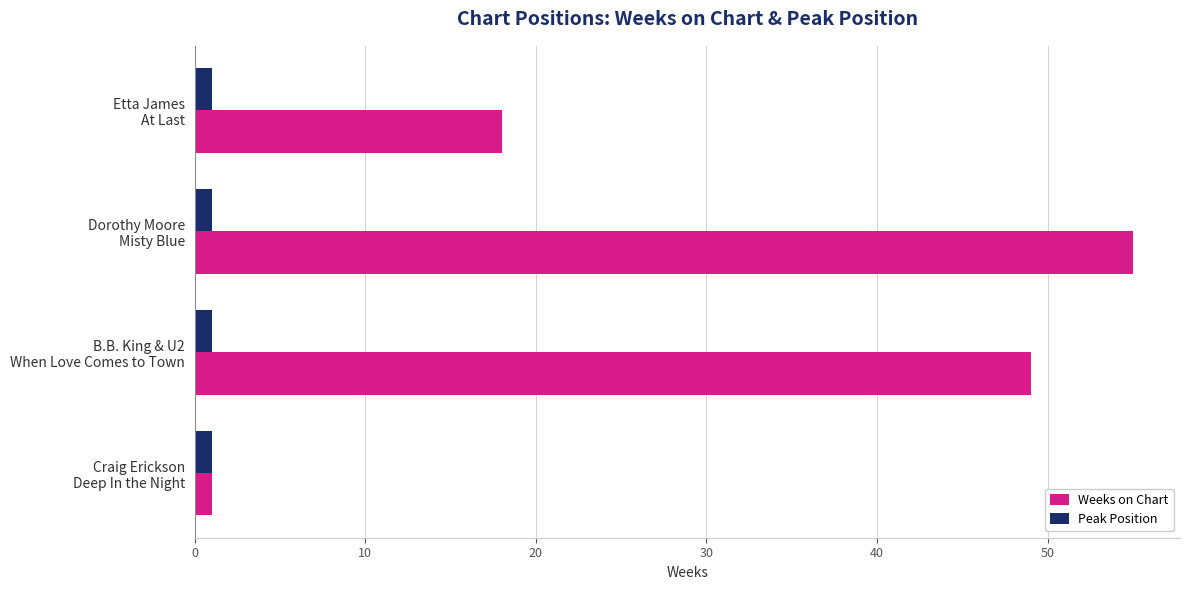

List the series in order of their peak value, lowest first.

Peak Position, Weeks on Chart